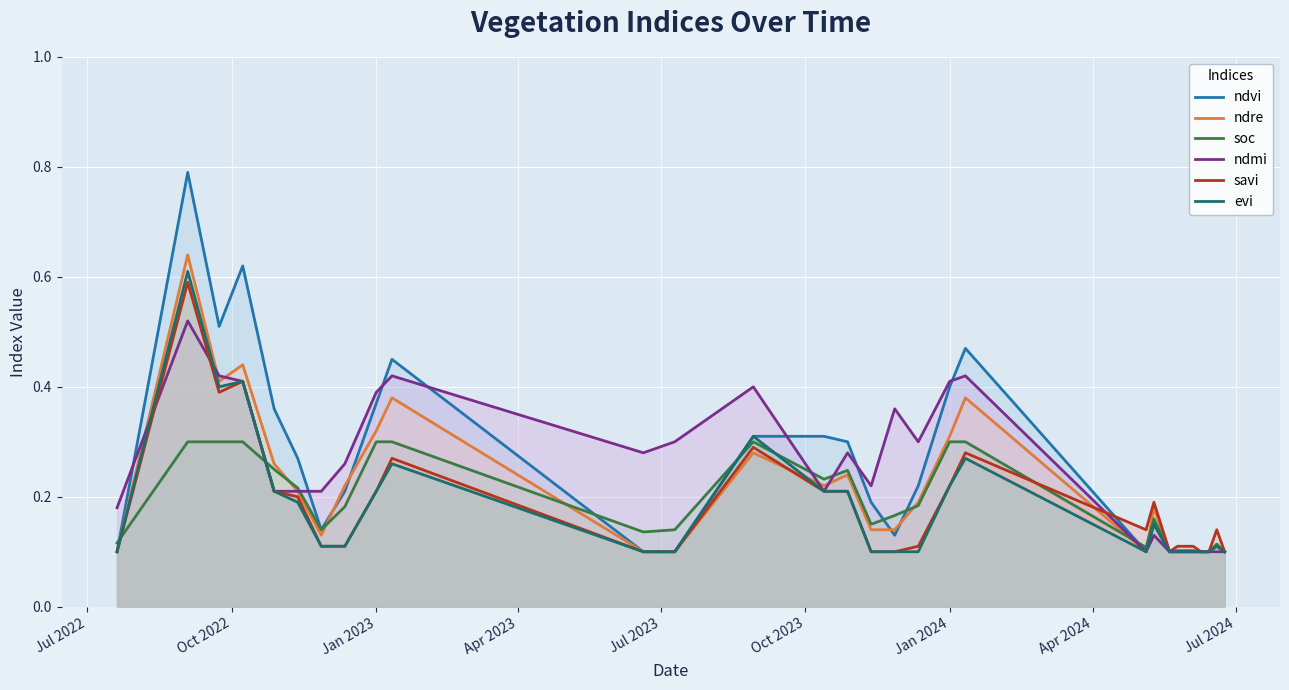

In ndmi, how many points are lower than both neighbors (excluding endpoints)?

5